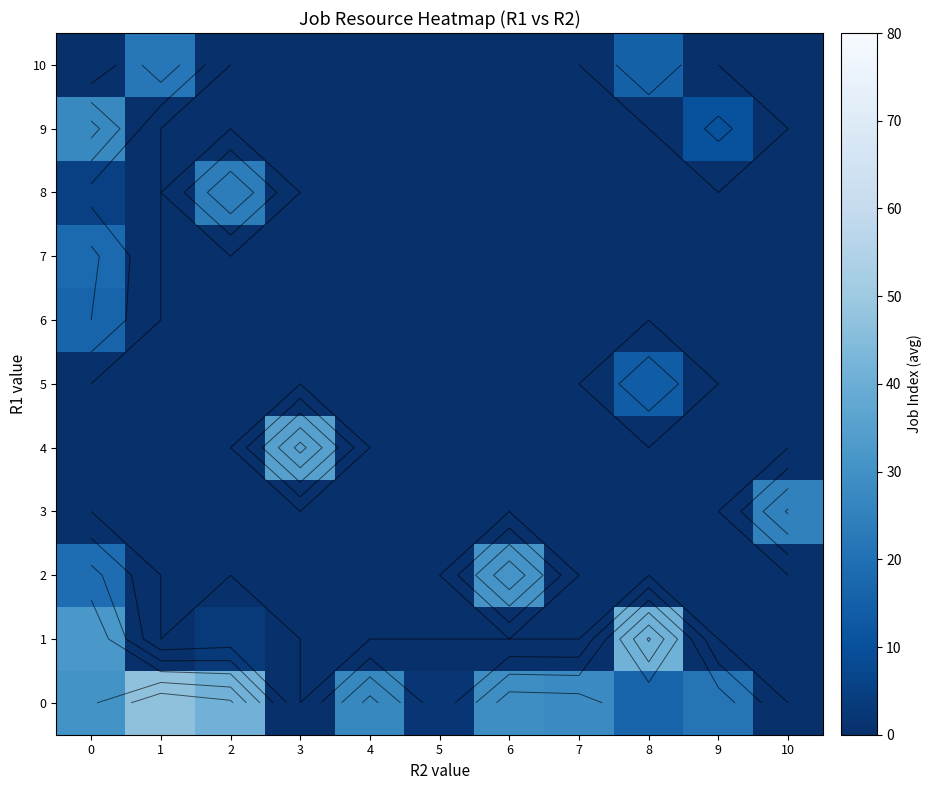

List the labels in order of 3 value, smallest first.

0, 1, 2, 3, 4, 5, 6, 7, 8, 9, 10